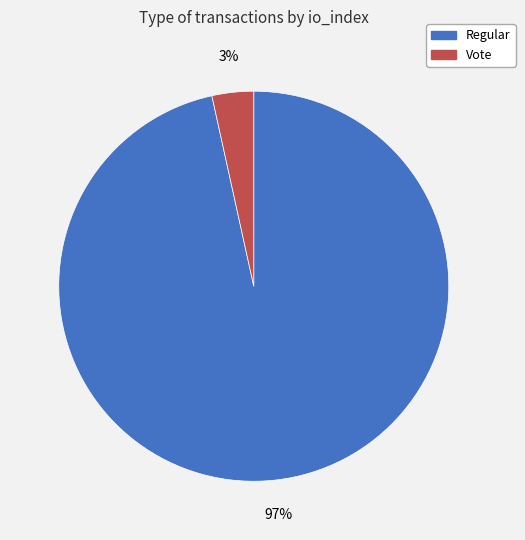

Which has a higher value, Regular or Vote?

Regular